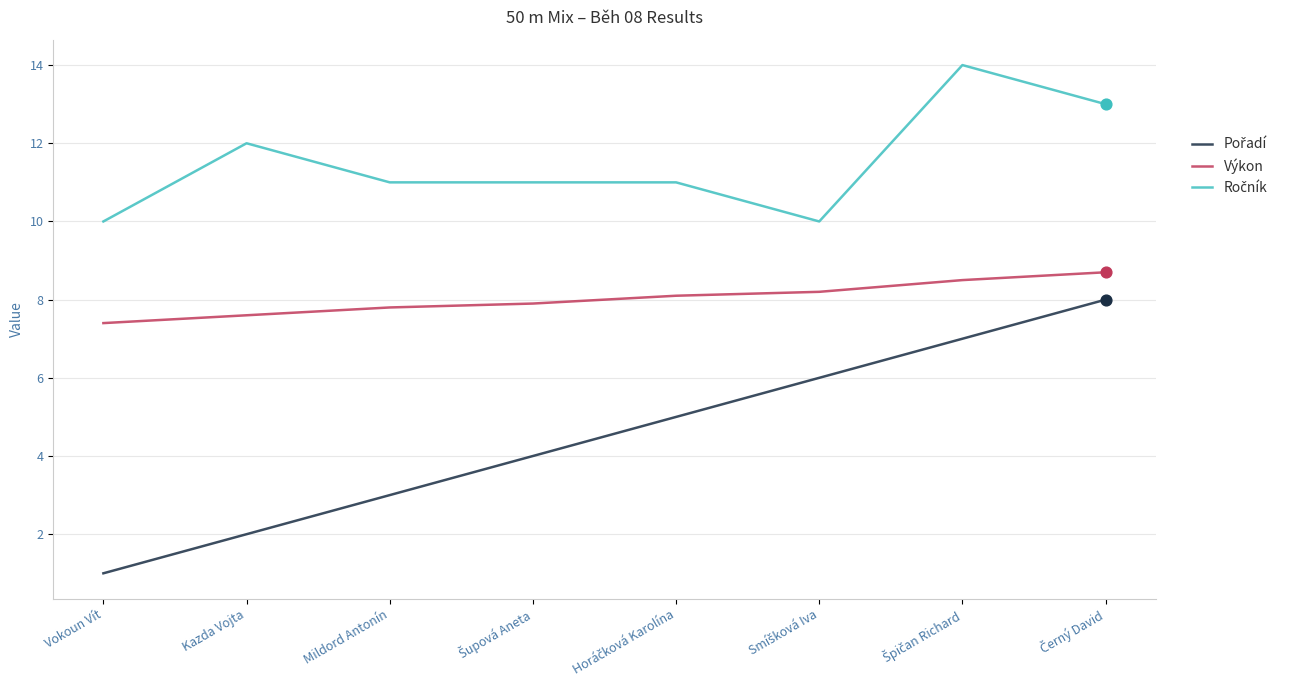

What position from the left is Vokoun Vít?

1